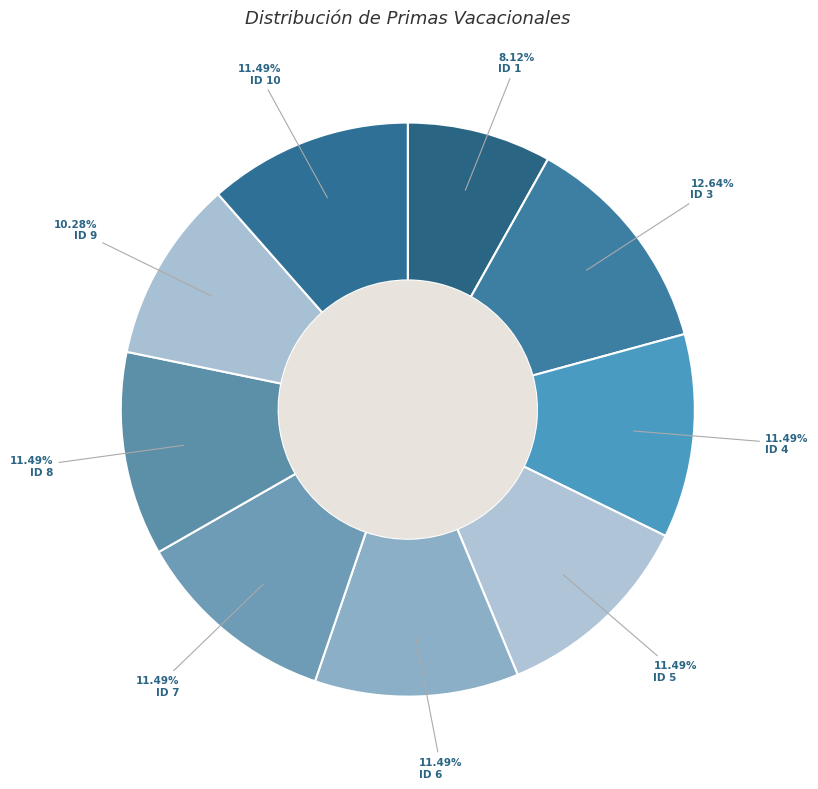

What is the change in value from ID 7 to ID 9?

-137.9